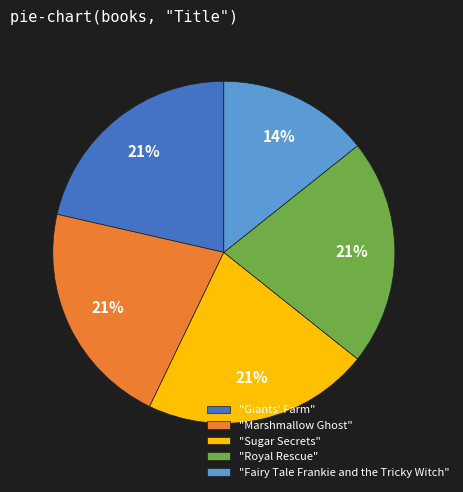

Does any single category account for the majority?

No